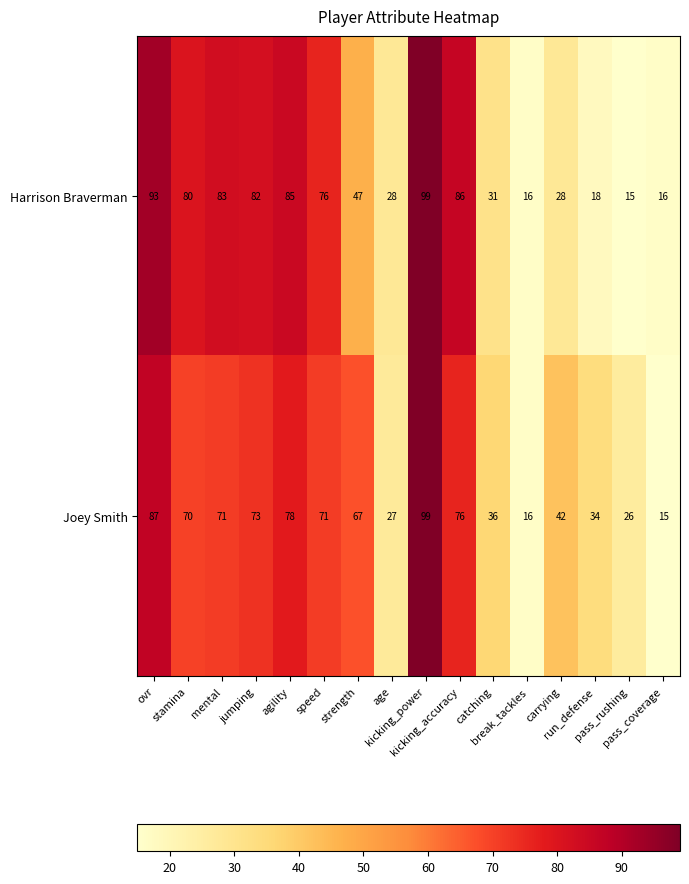

At which category is the sum across all series the highest?

kicking_power